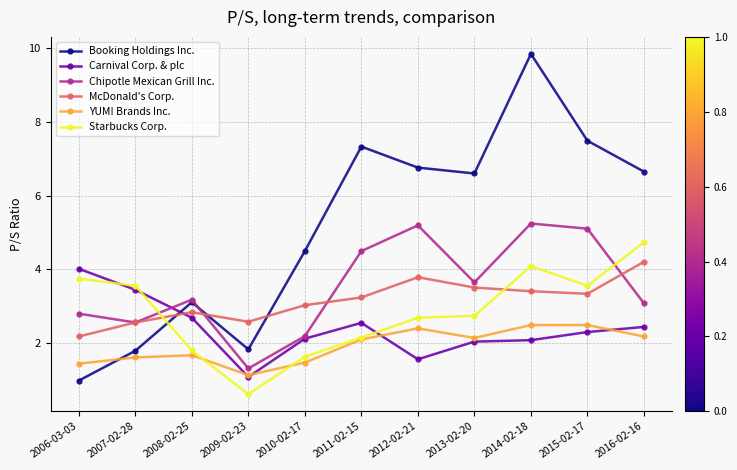

Which series has the largest range (max minus min)?

Booking Holdings Inc.